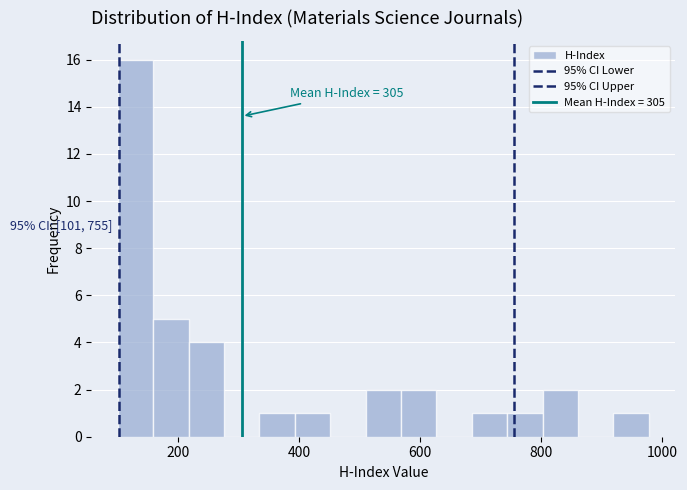

Around what value on the x-axis is the tallest bar? Give the approximate position of its centre, as read against the axis.

120